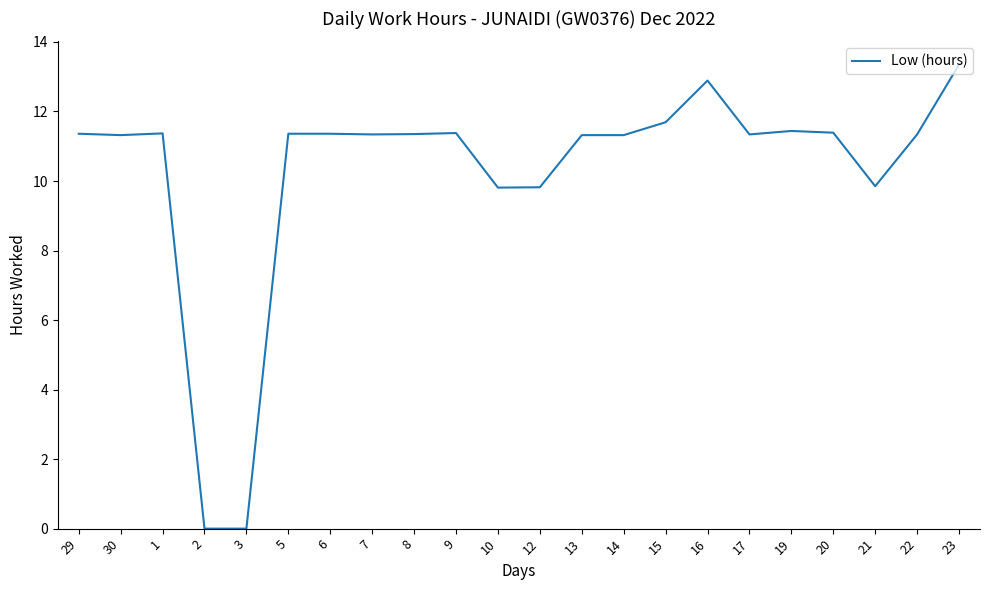

The value at 17 is 11.3. True or false?

True